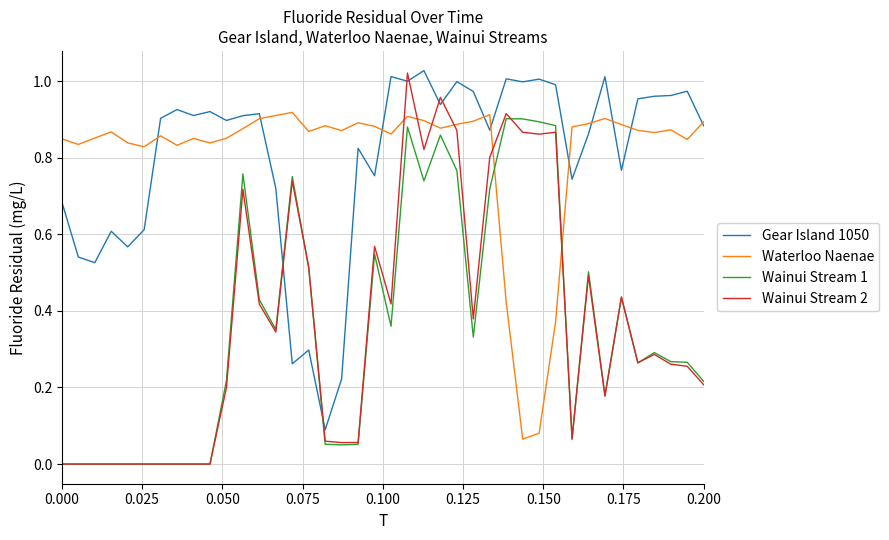

How many intersections are there between Waterloo Naenae and Wainui Stream 2?

6